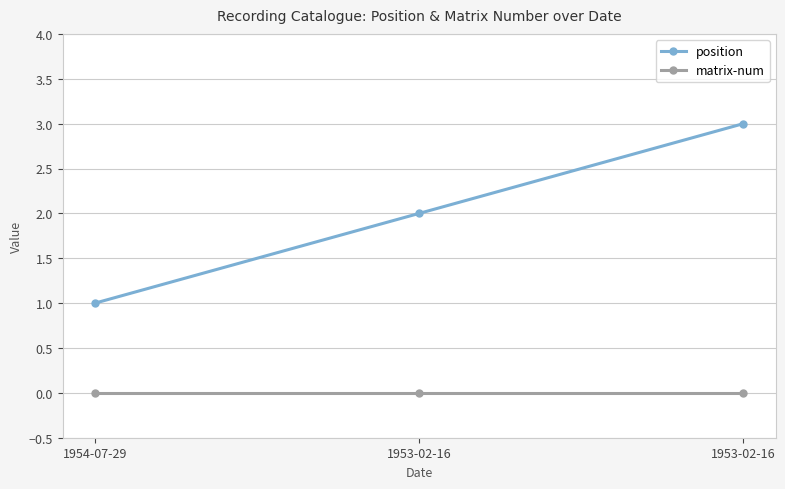

What is the label of the 1st point from the right?

1953-02-16